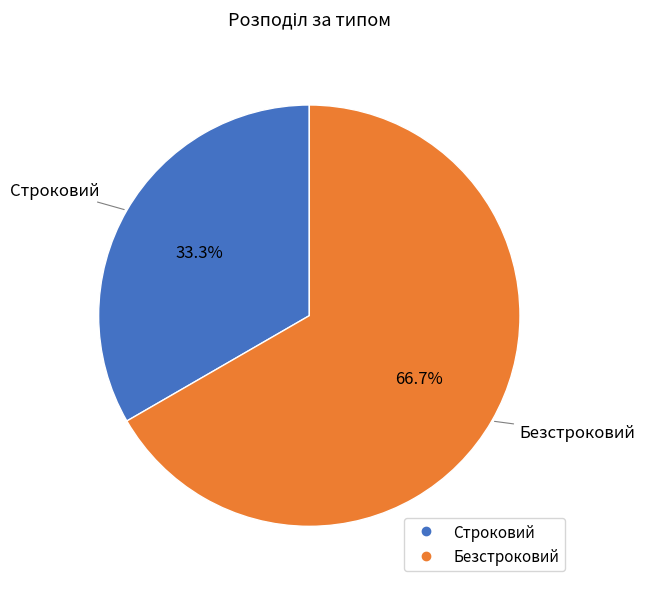

Is it true that Строковий is 23% of the pie?

False